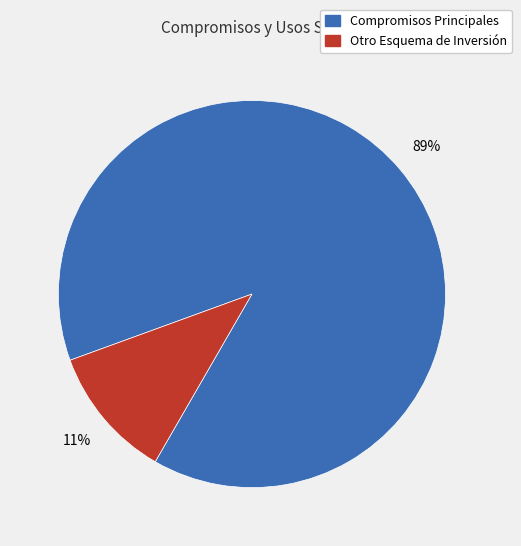

To the nearest percent, what is the difference between the largest and smallest slice percentages?

78%